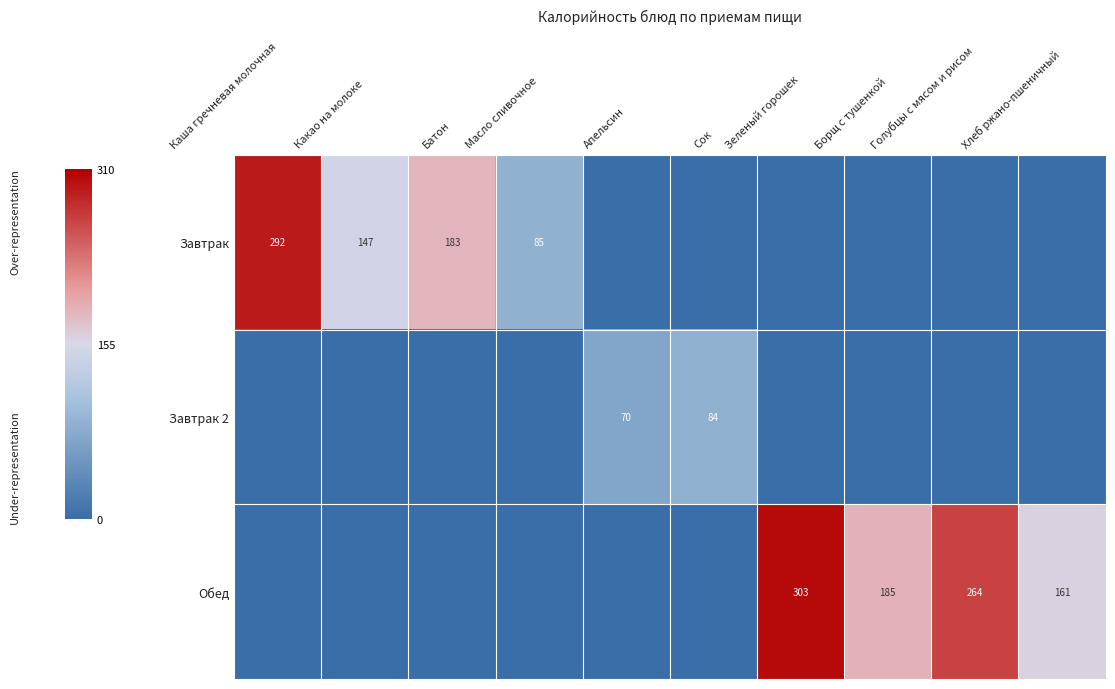

The value of Завтрак 2 at Апельсин is 70. True or false?

True